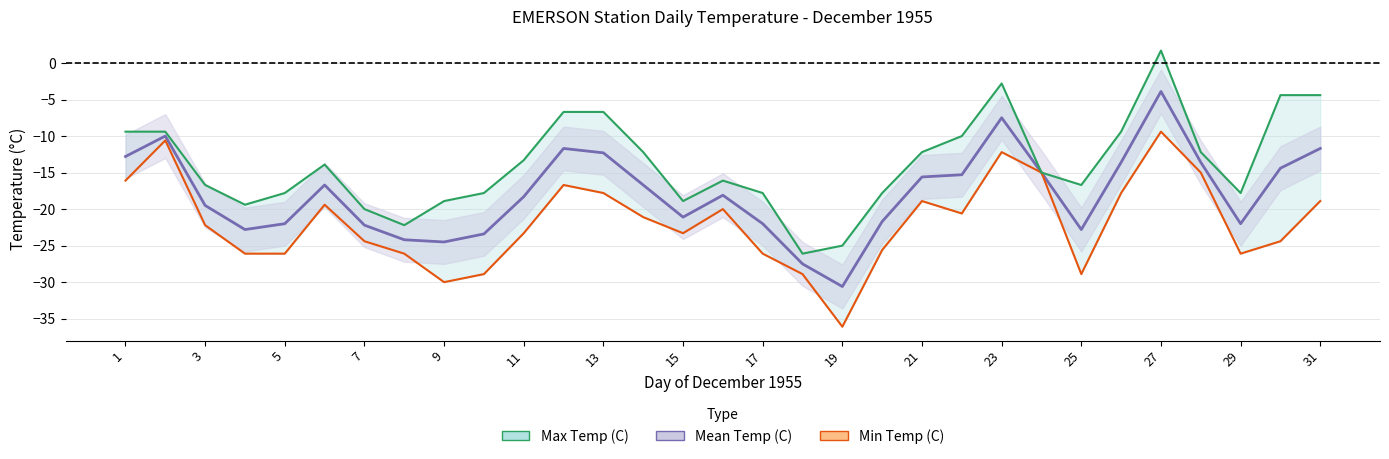

Reading right to left, extract all data points from this chart.

Max Temp (C): -4.4	-4.4	-17.8	-12.2	1.7	-9.4	-16.7	-15.0	-2.8	-10.0	-12.2	-17.8	-25.0	-26.1	-17.8	-16.1	-18.9	-12.2	-6.7	-6.7	-13.3	-17.8	-18.9	-22.2	-20.0	-13.9	-17.8	-19.4	-16.7	-9.4	-9.4
Min Temp (C): -18.9	-24.4	-26.1	-15.0	-9.4	-17.8	-28.9	-15.0	-12.2	-20.6	-18.9	-25.6	-36.1	-28.9	-26.1	-20.0	-23.3	-21.1	-17.8	-16.7	-23.3	-28.9	-30.0	-26.1	-24.4	-19.4	-26.1	-26.1	-22.2	-10.6	-16.1
Mean Temp (C): -11.7	-14.4	-22.0	-13.6	-3.9	-13.6	-22.8	-15.0	-7.5	-15.3	-15.6	-21.7	-30.6	-27.5	-22.0	-18.1	-21.1	-16.7	-12.3	-11.7	-18.3	-23.4	-24.5	-24.2	-22.2	-16.7	-22.0	-22.8	-19.5	-10.0	-12.8